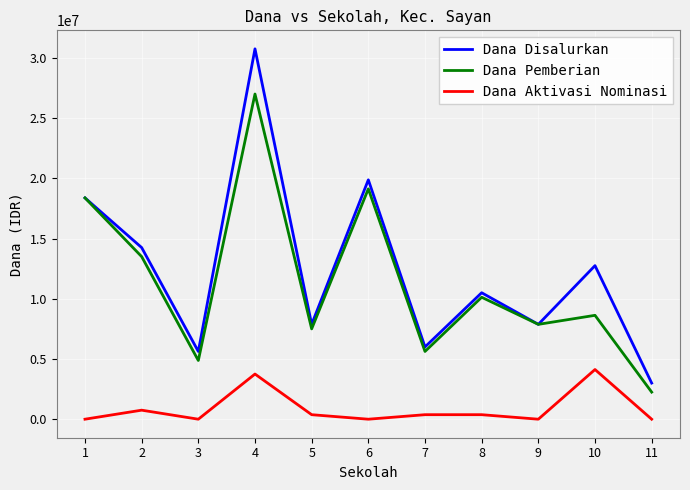

At which label is Dana Pemberian closest to 14625000?

2